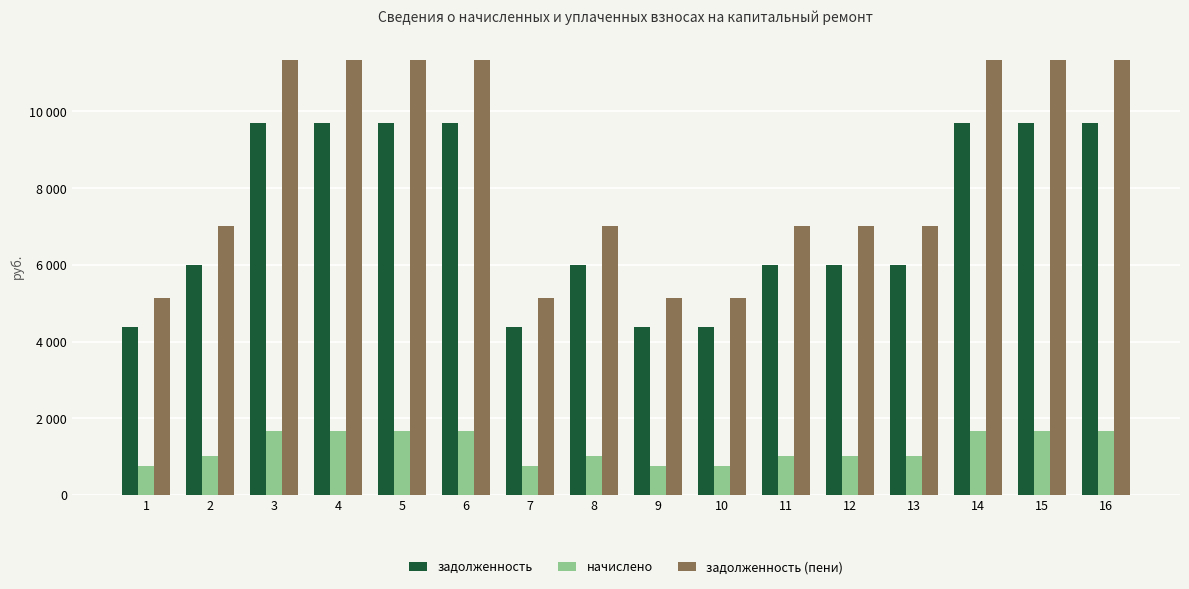

At which label does начислено reach its minimum?

1